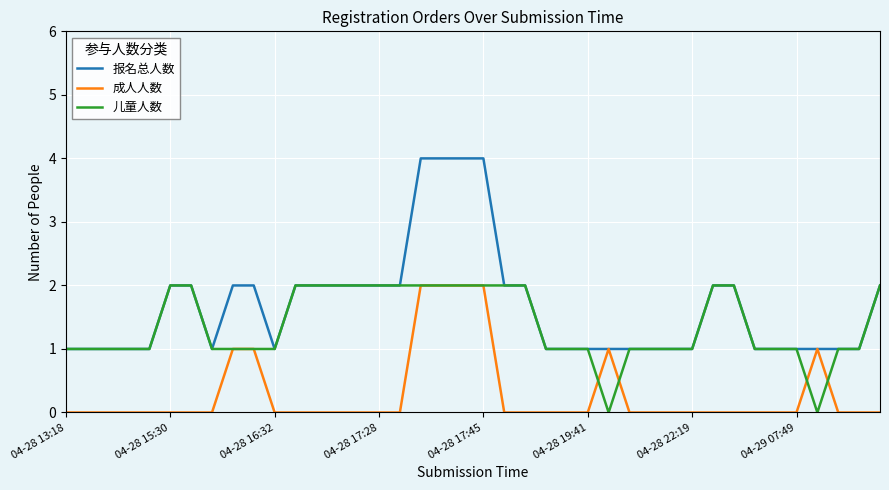

List the series in order of their overall mean, highest first.

报名总人数, 儿童人数, 成人人数